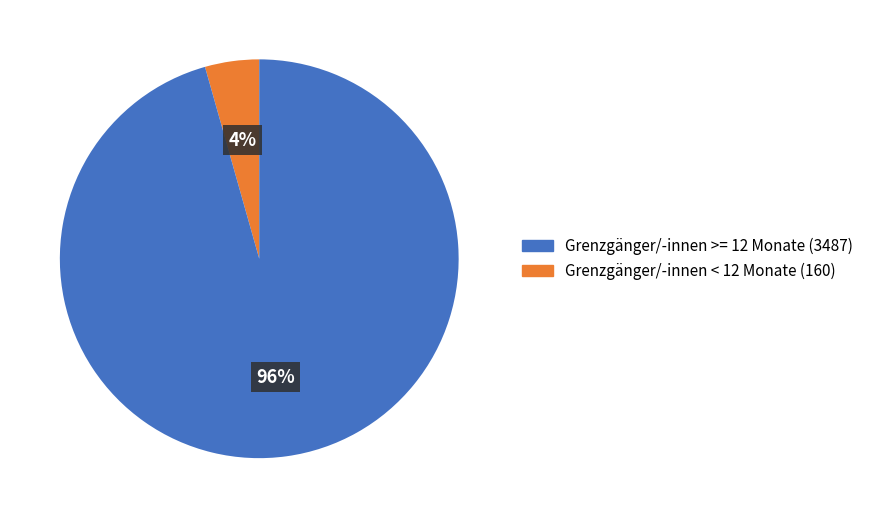

Does any single category account for the majority?

Yes